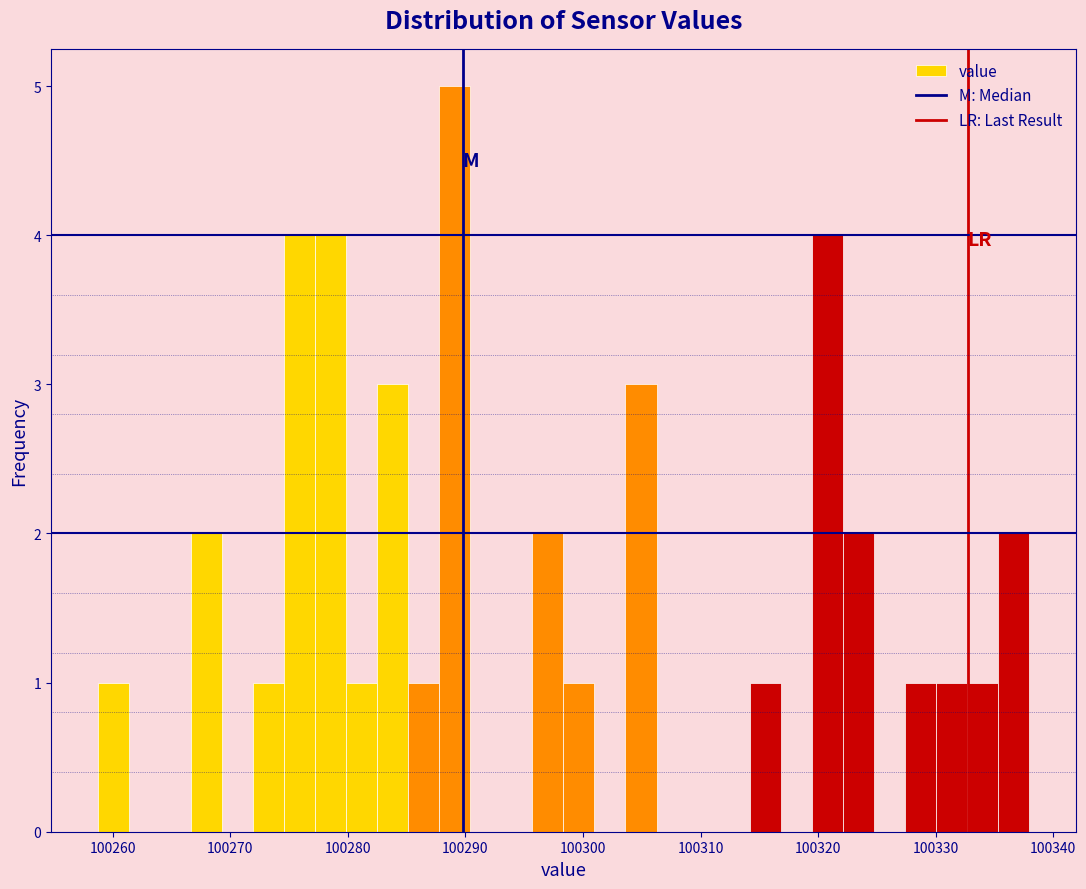

Around what value on the x-axis is the tallest bar? Give the approximate position of its centre, as read against the axis.

100289